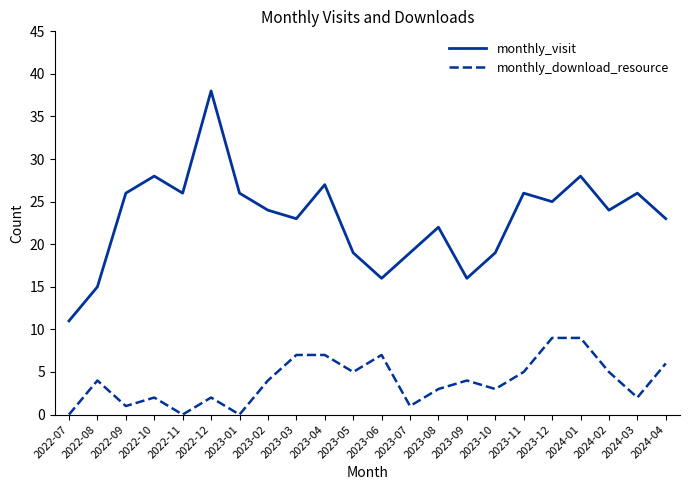

Reading left to right, transcribe all the data shown in this chart.

monthly_visit: 2022-07=11	2022-08=15	2022-09=26	2022-10=28	2022-11=26	2022-12=38	2023-01=26	2023-02=24	2023-03=23	2023-04=27	2023-05=19	2023-06=16	2023-07=19	2023-08=22	2023-09=16	2023-10=19	2023-11=26	2023-12=25	2024-01=28	2024-02=24	2024-03=26	2024-04=23
monthly_download_resource: 2022-07=0	2022-08=4	2022-09=1	2022-10=2	2022-11=0	2022-12=2	2023-01=0	2023-02=4	2023-03=7	2023-04=7	2023-05=5	2023-06=7	2023-07=1	2023-08=3	2023-09=4	2023-10=3	2023-11=5	2023-12=9	2024-01=9	2024-02=5	2024-03=2	2024-04=6